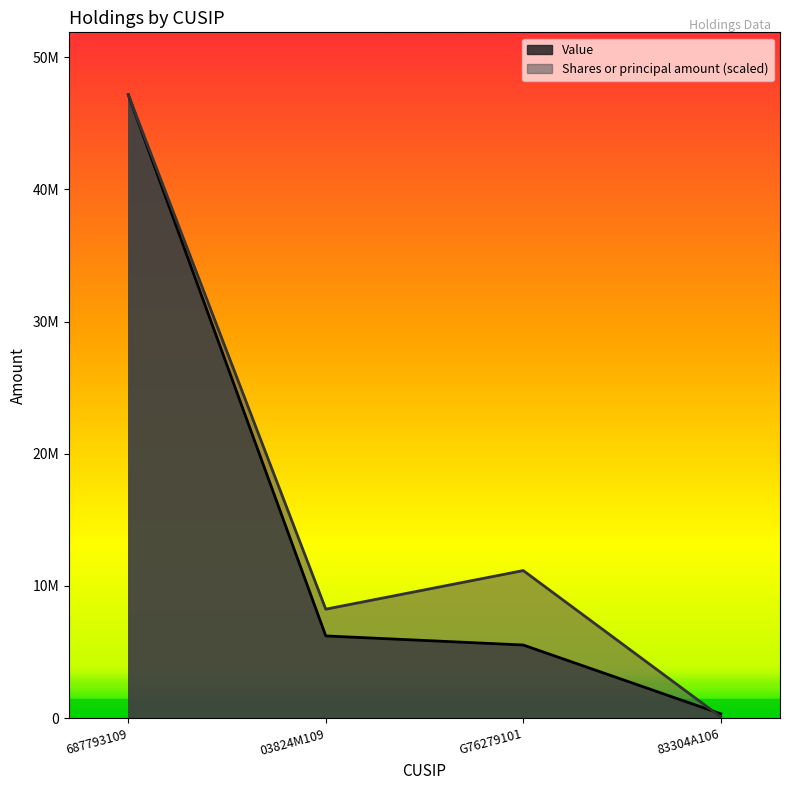

Which category has the highest value across all series?

687793109